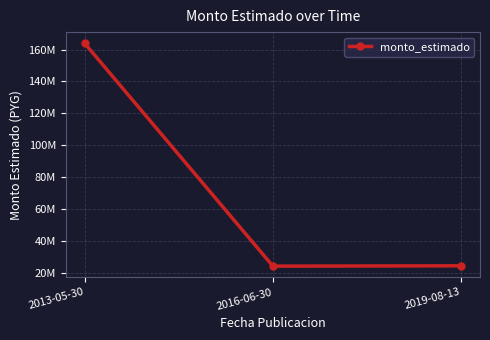

What is the label of the 2nd point from the left?

2016-06-30